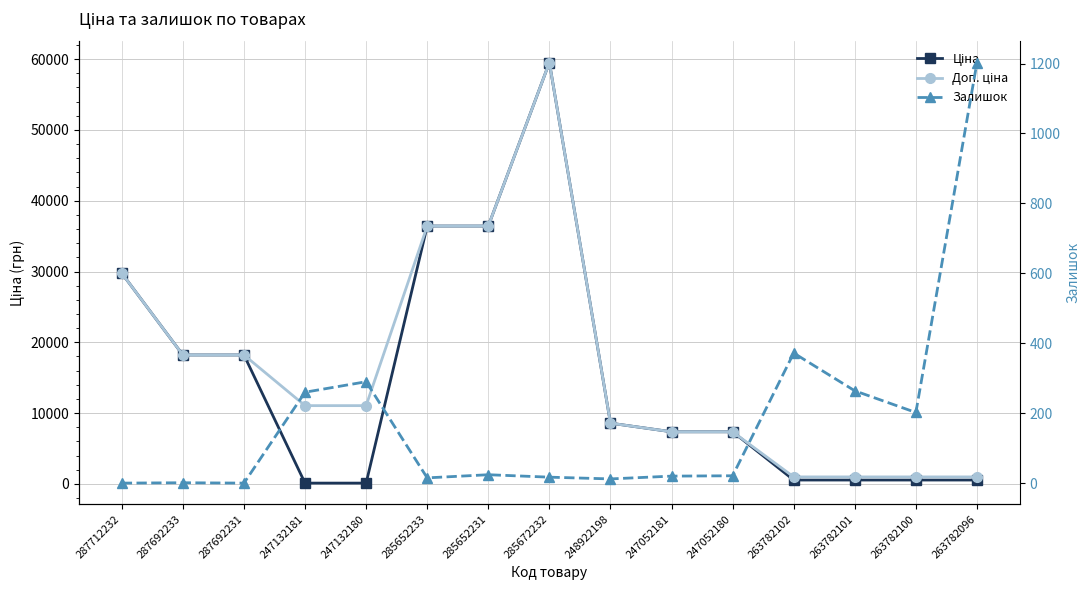

How many distinct data groups are displayed?

3